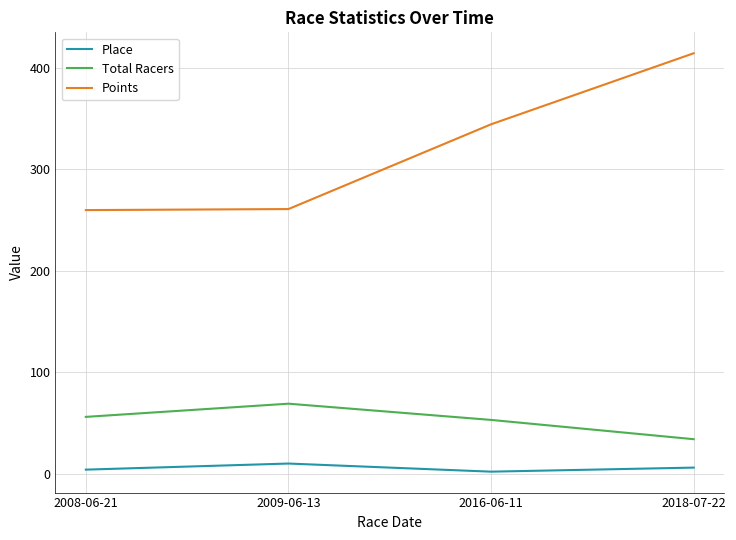

Read the Points value at 2016-06-11.

344.4